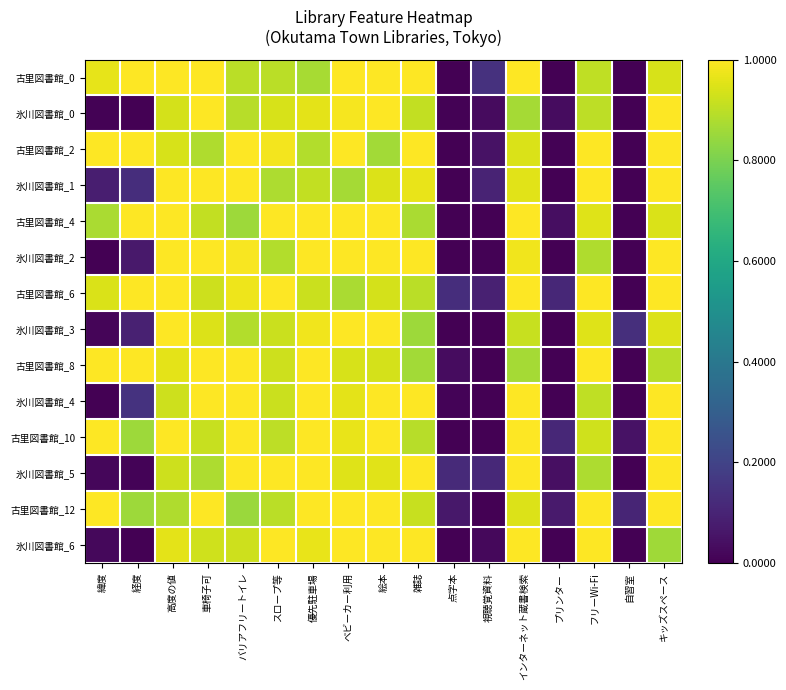

What is the difference between the highest and lowest values at 雑誌?

0.1